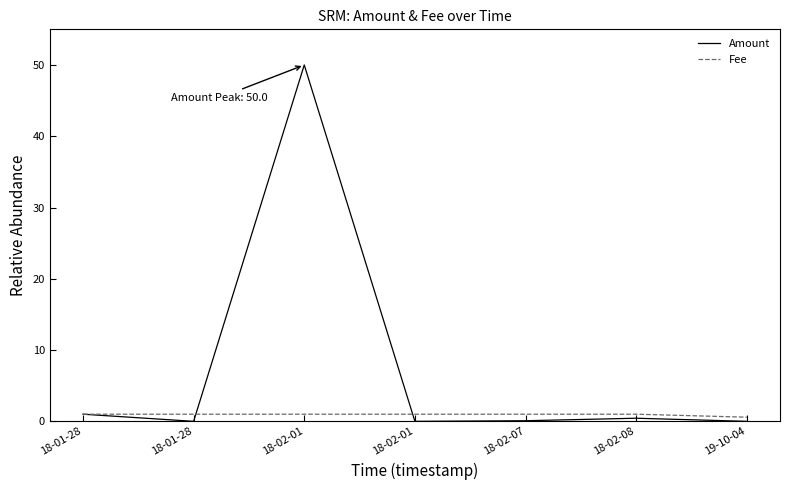

Does the chart display data point markers on the line(s)?

No